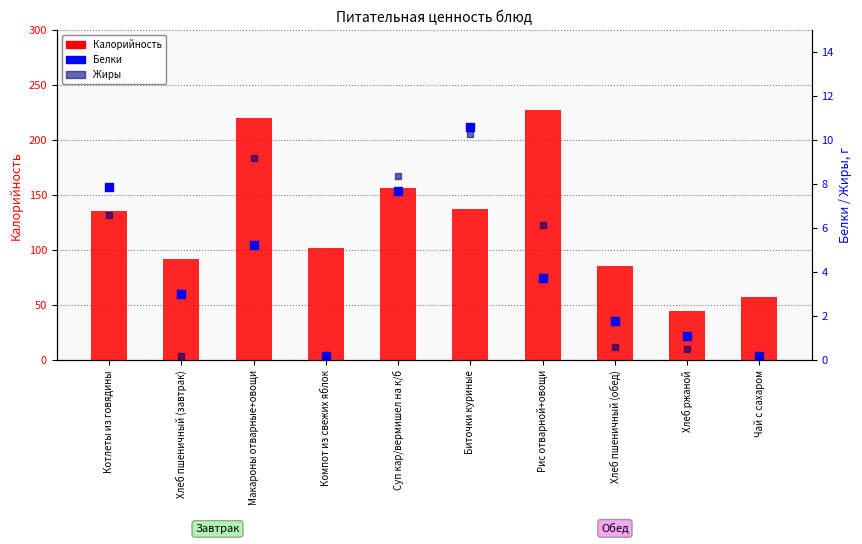

Reading right to left, transcribe all the data shown in this chart.

Калорийность: Чай с сахаром=58.0	Хлеб ржаной=45.0	Хлеб пшеничный (обед)=85.8	Рис отварной+овощи=228.0	Биточки куриные=138.0	Суп кар/вермишел на к/б=157.0	Компот из свежих яблок=102.0	Макароны отварные+овощи=220.5	Хлеб пшеничный (завтрак)=91.9	Котлеты из говядины=136.2
Белки: Чай с сахаром=0.2	Хлеб ржаной=1.1	Хлеб пшеничный (обед)=1.8	Рис отварной+овощи=3.8	Биточки куриные=10.6	Суп кар/вермишел на к/б=7.7	Компот из свежих яблок=0.2	Макароны отварные+овощи=5.2	Хлеб пшеничный (завтрак)=3.0	Котлеты из говядины=7.9
Жиры: Чай с сахаром=0.0	Хлеб ржаной=0.5	Хлеб пшеничный (обед)=0.6	Рис отварной+овощи=6.2	Биточки куриные=10.3	Суп кар/вермишел на к/б=8.4	Компот из свежих яблок=0.0	Макароны отварные+овощи=9.2	Хлеб пшеничный (завтрак)=0.2	Котлеты из говядины=6.6